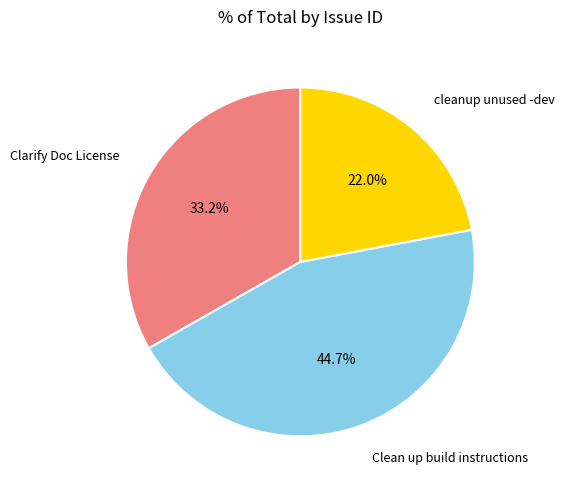

How much of the chart is everything except cleanup unused -dev packages?

78.0%